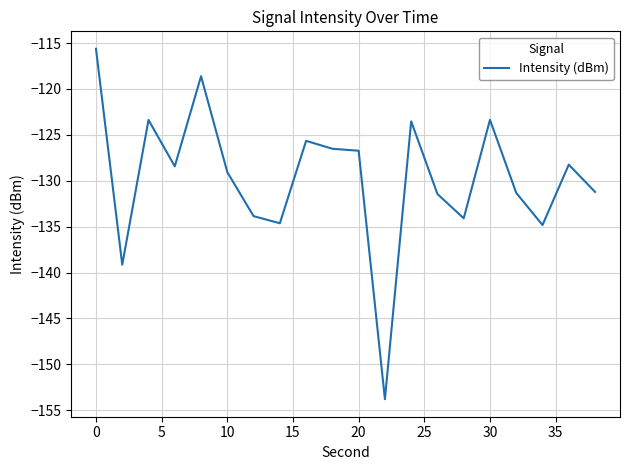

What is the smallest value displayed?

-153.8